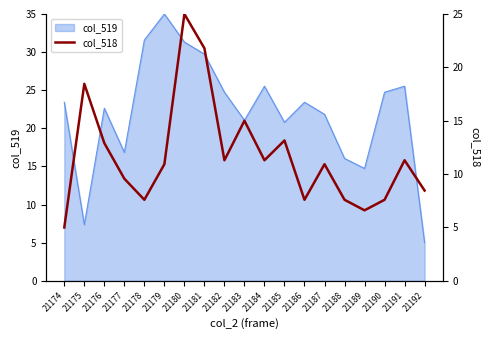

At which category does the chart reach its minimum across all series?

21174